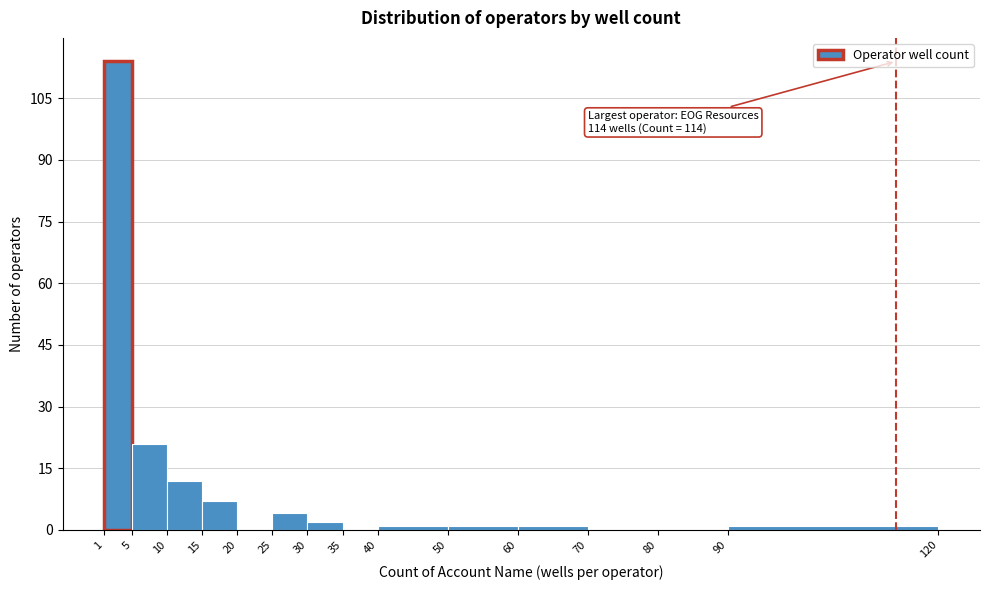

Which range on the x-axis has the tallest bar?

1 to 5